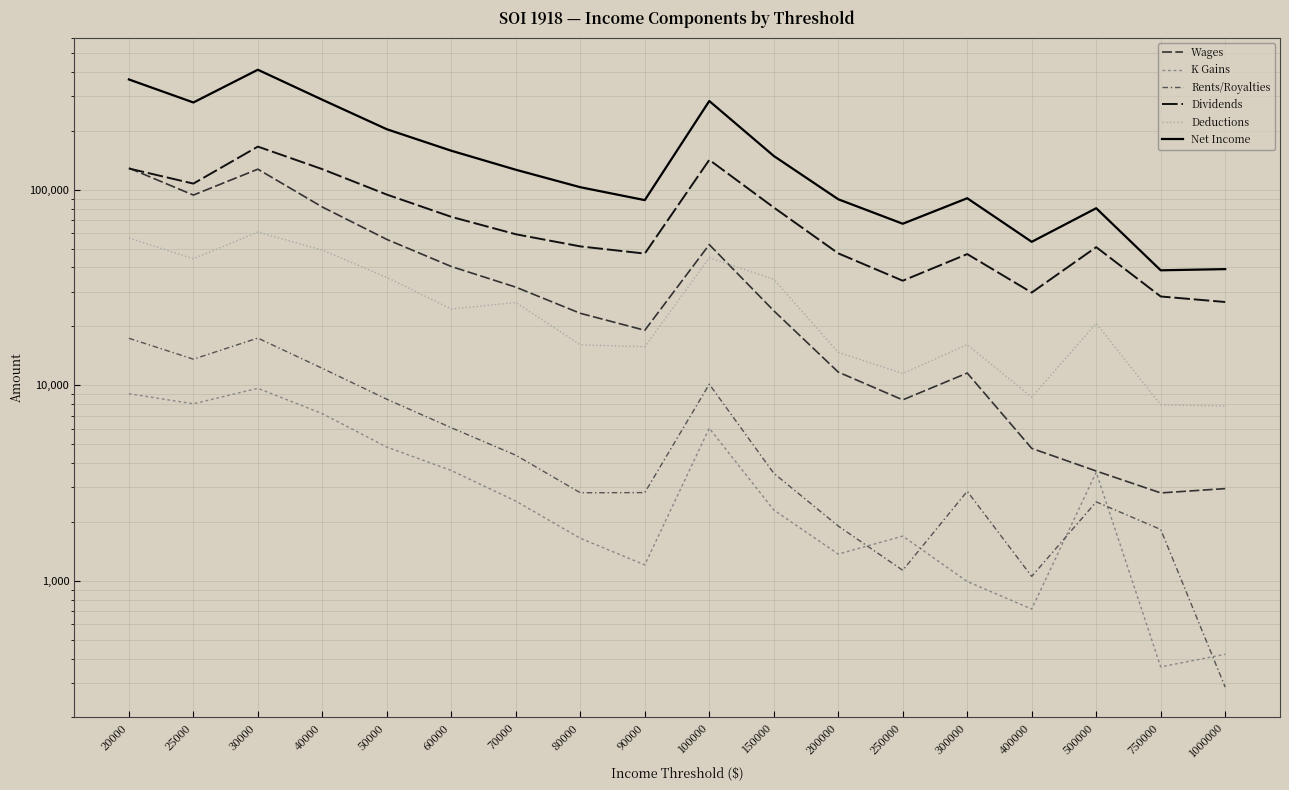

Is the value of Net Income at 40000 greater than the value of Deductions at 60000?

Yes